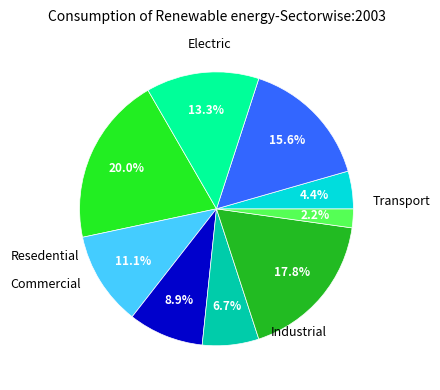

To the nearest percent, what is the difference between the largest and smallest slice percentages?

18%